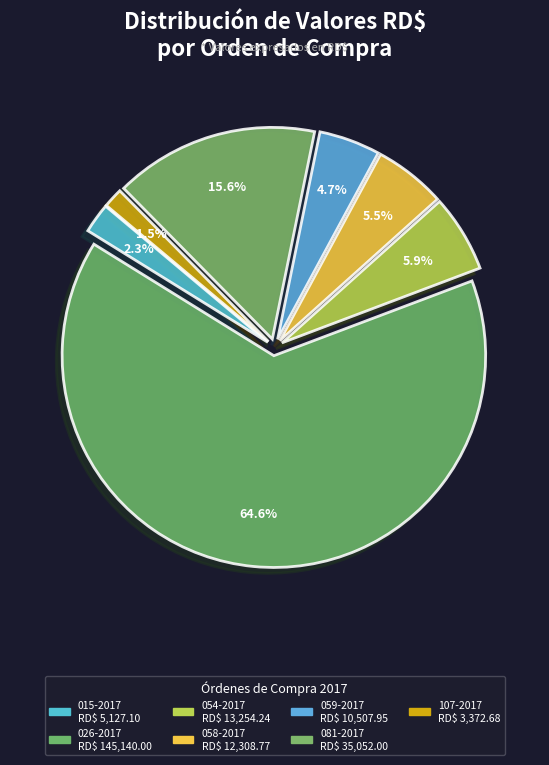

Which category has the biggest portion of the pie?

026-2017